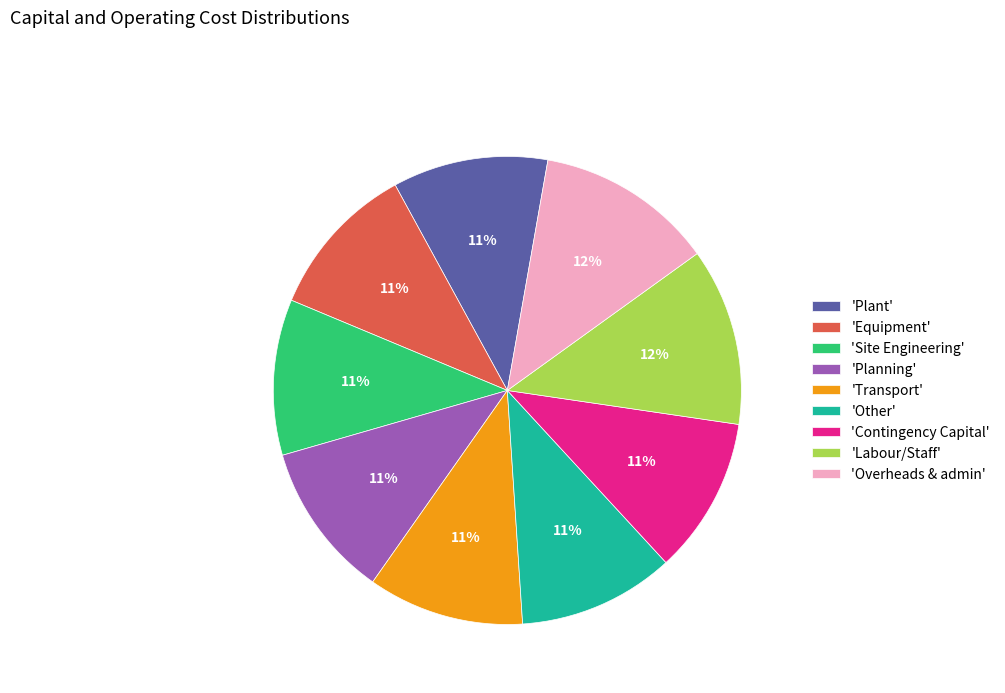

What percentage is the 'Other' slice, to the nearest percent?

11%